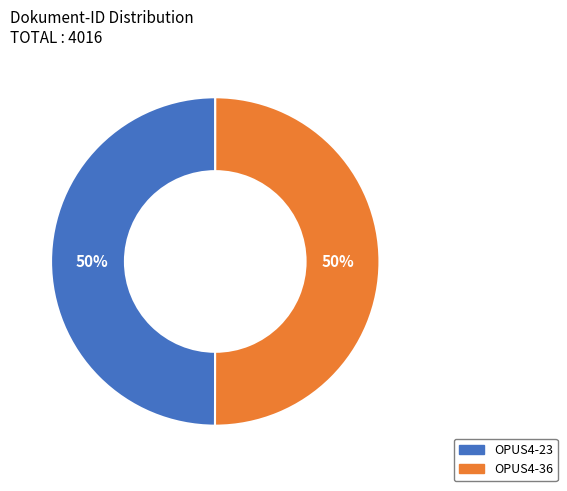

Combined, do OPUS4-36 and OPUS4-23 account for over 50%?

Yes